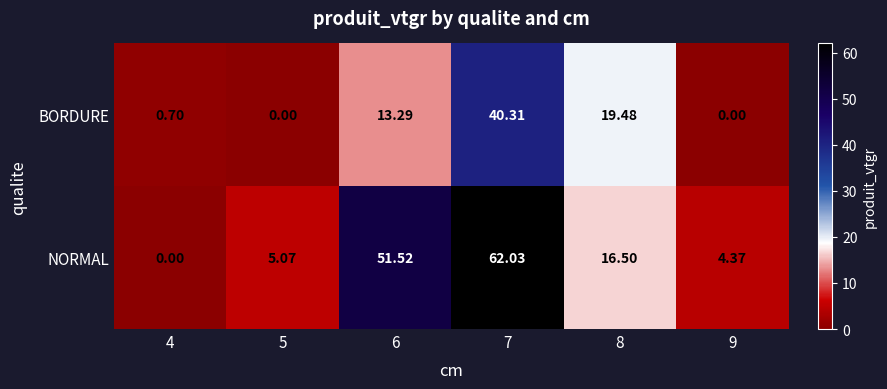

Between 4 and 9, which series saw the biggest shift?

NORMAL